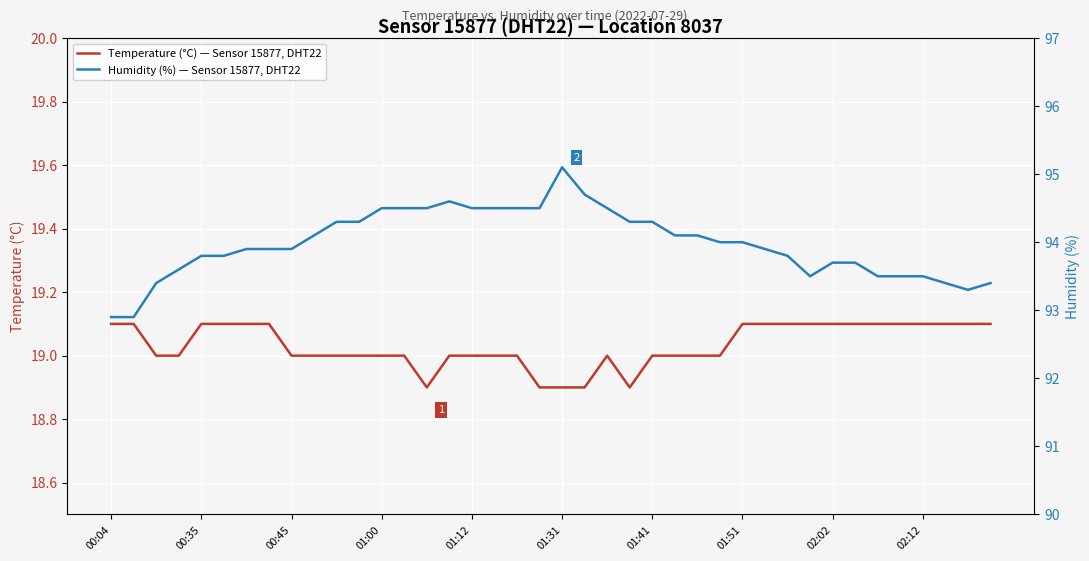

True or false: Temperature (°C) — Sensor 15877, DHT22 has more than 1 points higher than both neighbors.

False